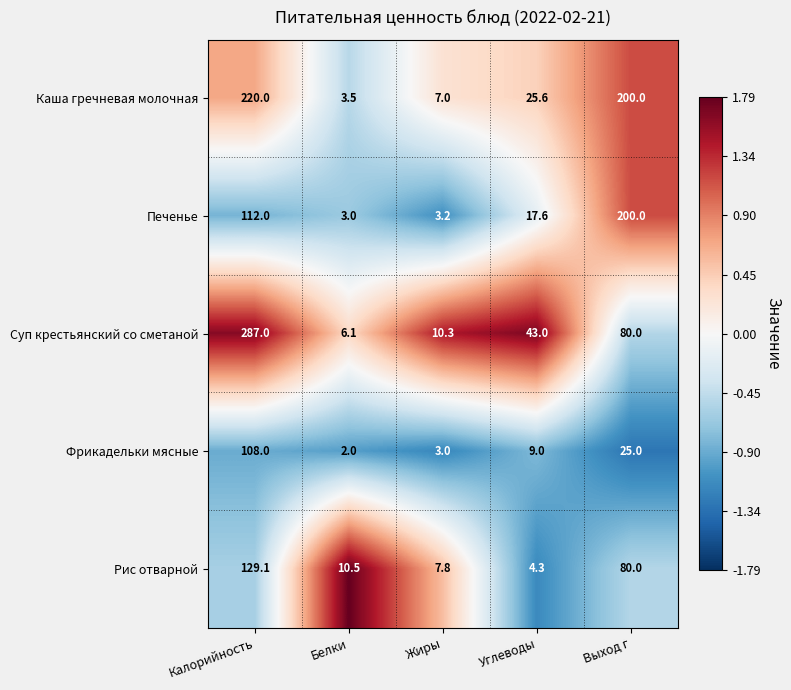

Which series has the largest total across all categories?

Каша гречневая молочная